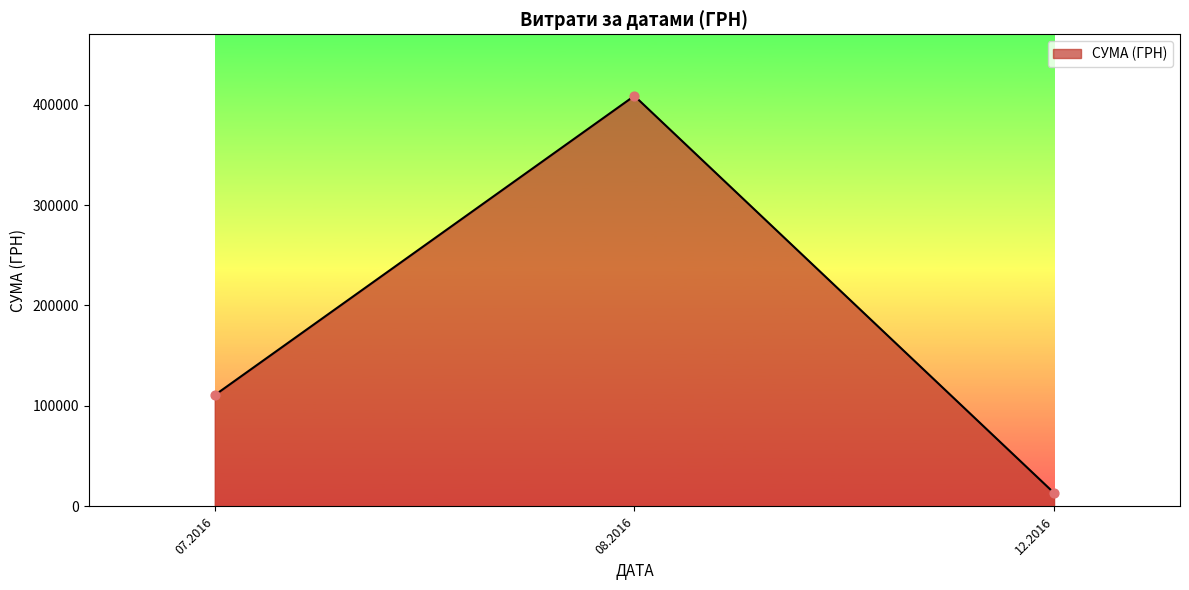

What is the change in value from 07.2016 to 08.2016?

+297869.2